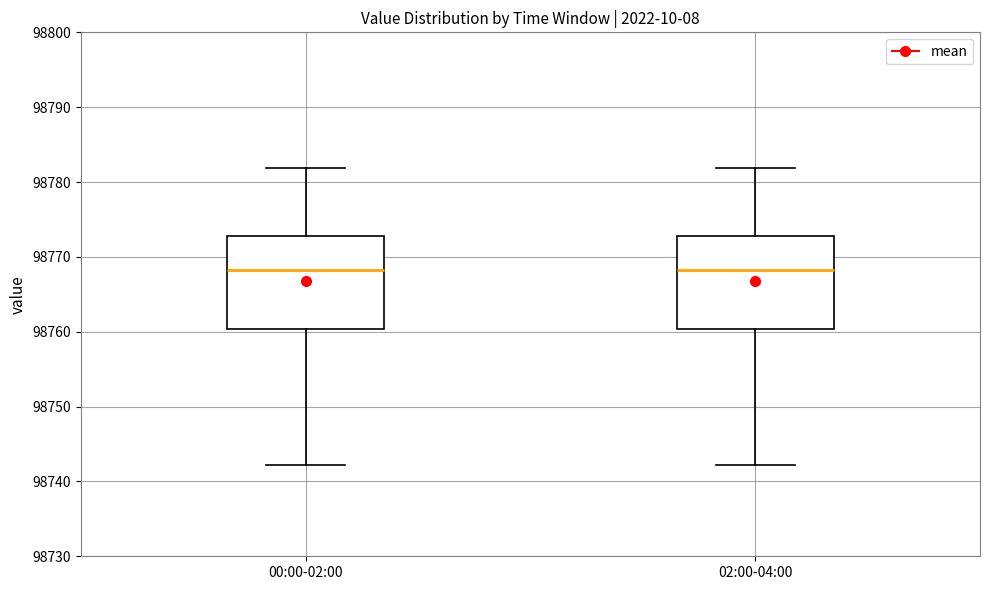

Reading left to right, read every box against the y-axis: the position of its median line, the range the box covers, and the ends of its whiskers. The values are not printed on the chart, so give them approximately, as read against the axis.

00:00-02:00: median 98768, box 98760 to 98773, whiskers 98742 to 98782
02:00-04:00: median 98768, box 98760 to 98773, whiskers 98742 to 98782